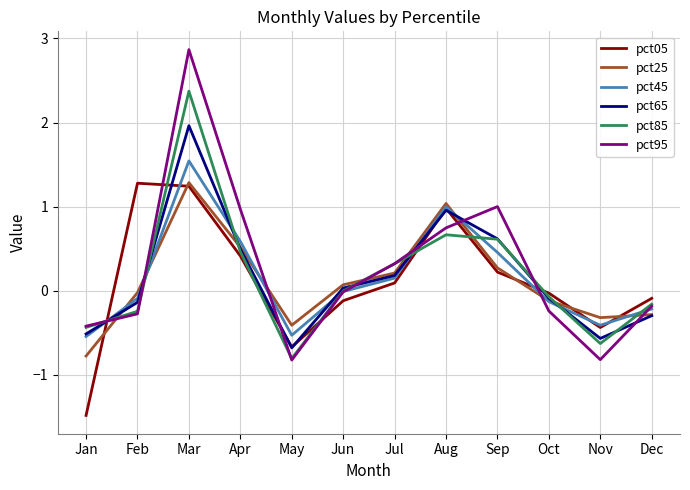

What is the difference between the highest and lowest values at Apr?

0.6